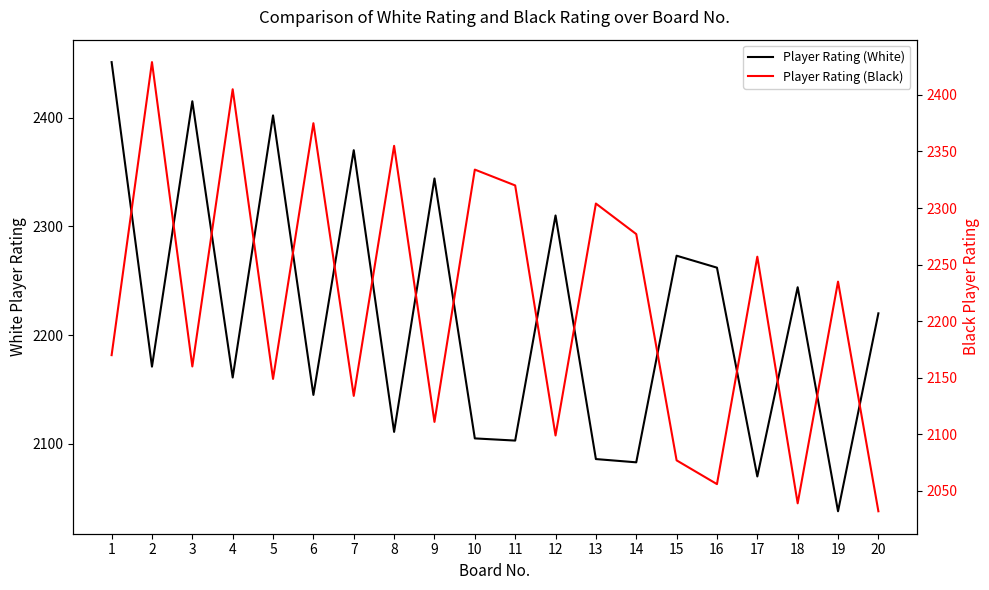

What is the smallest value displayed?

2032